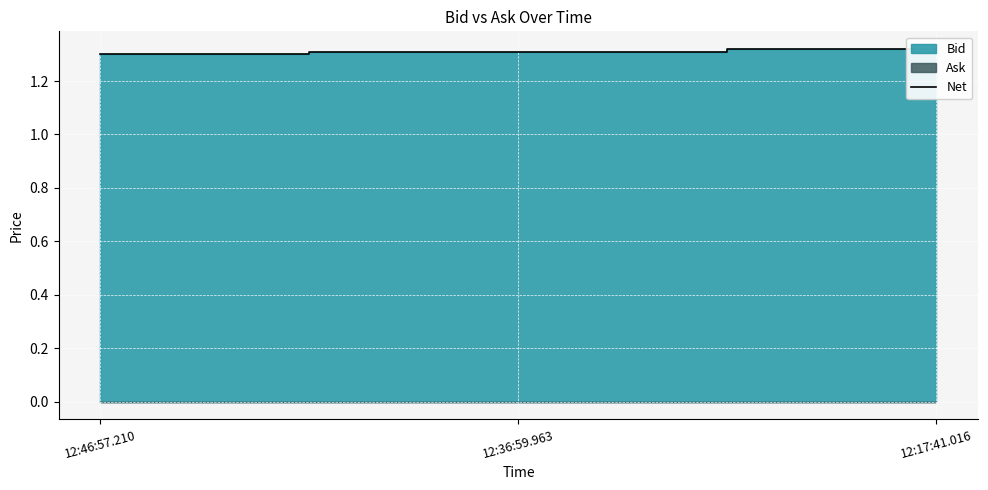

Between 12:36:59.963 and 12:46:57.210, which is larger?

12:36:59.963